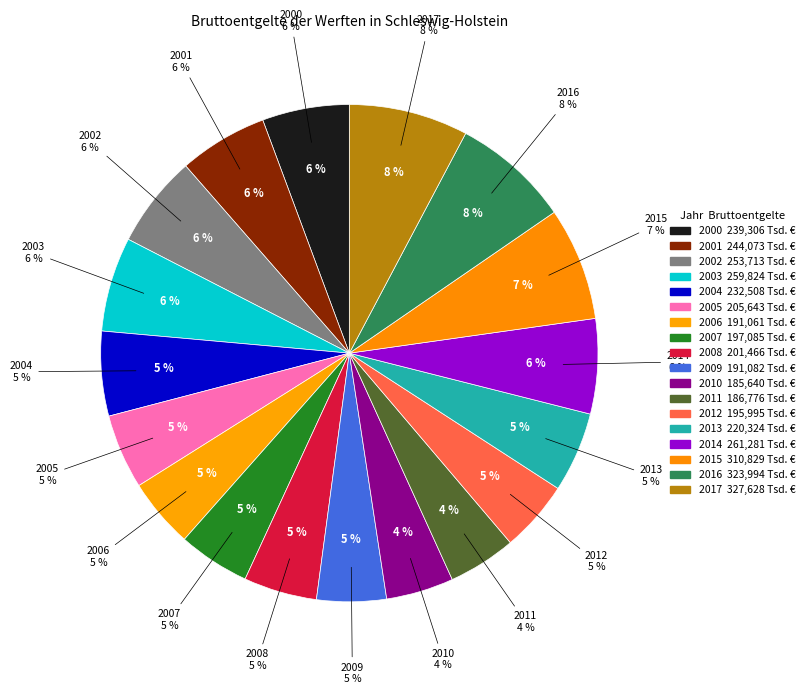

What is the ratio of the value at 2015 to the value at 2002?

1.2